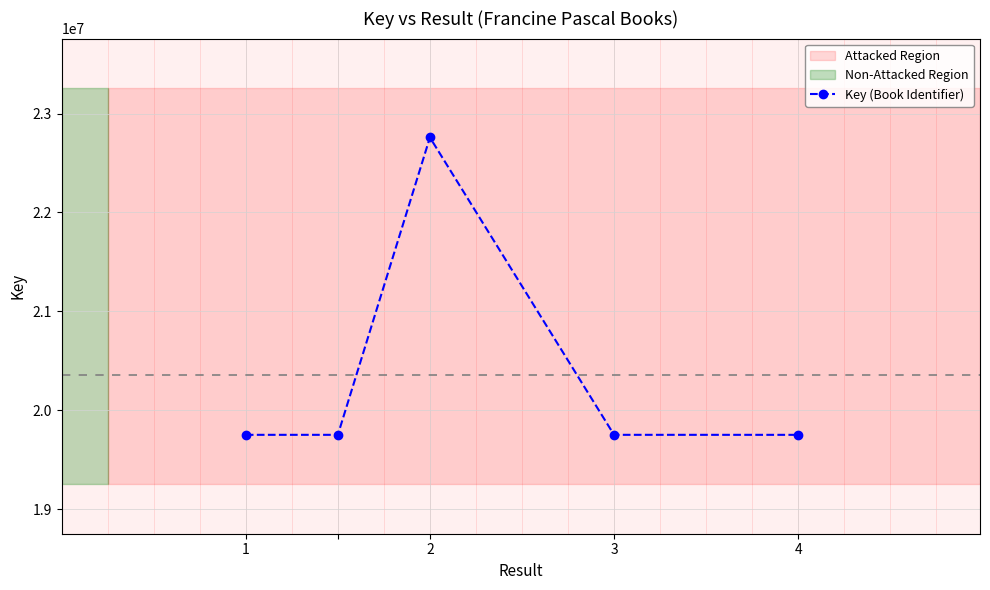

How many points are higher than both their immediate neighbors (excluding endpoints)?

1